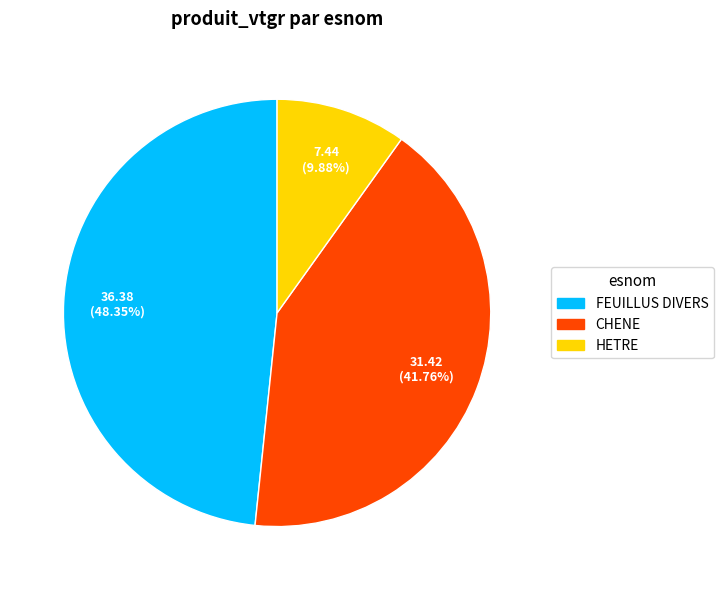

Which category has the smallest portion of the pie?

HETRE